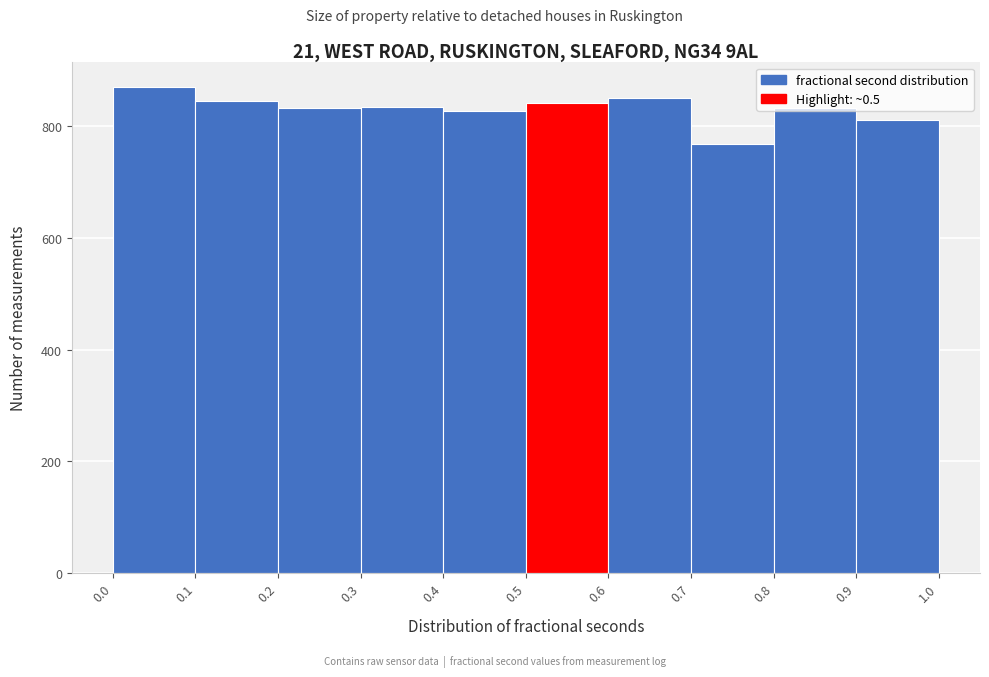

Reading left to right, list every bar in this chart as the range it spans on the x-axis followed by its height. The values are not printed on the chart, so give them approximately, as read against the axis.

0.0 to 0.1: 880
0.1 to 0.2: 840
0.2 to 0.3: 840
0.3 to 0.4: 840
0.4 to 0.5: 820
0.5 to 0.6: 840
0.6 to 0.7: 860
0.7 to 0.8: 760
0.8 to 0.9: 840
0.9 to 1.0: 820